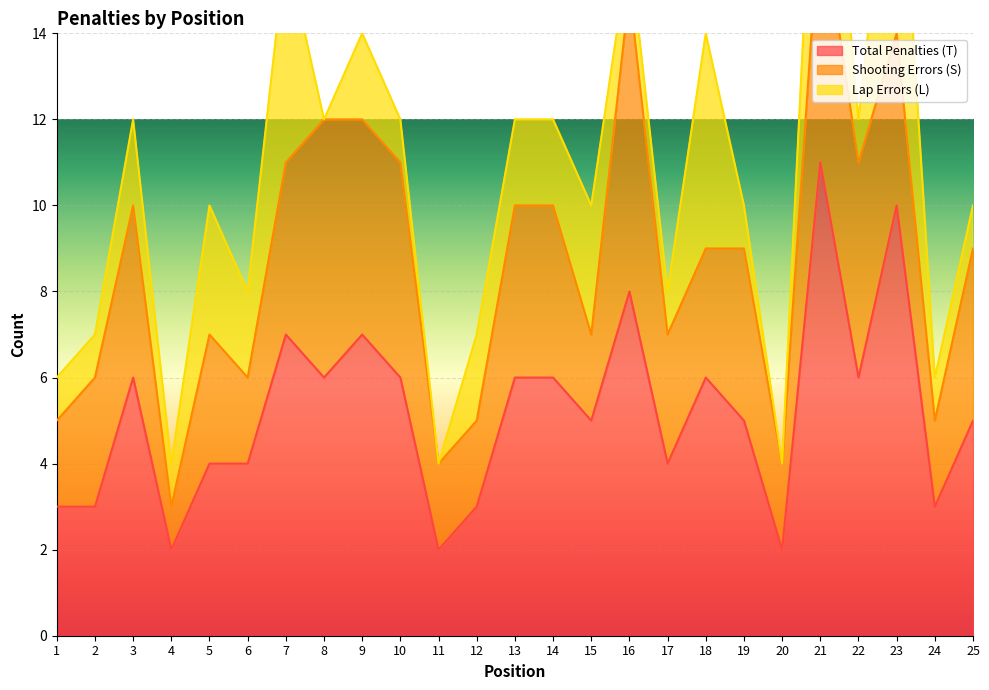

What is the maximum value for Total Penalties (T)?

11